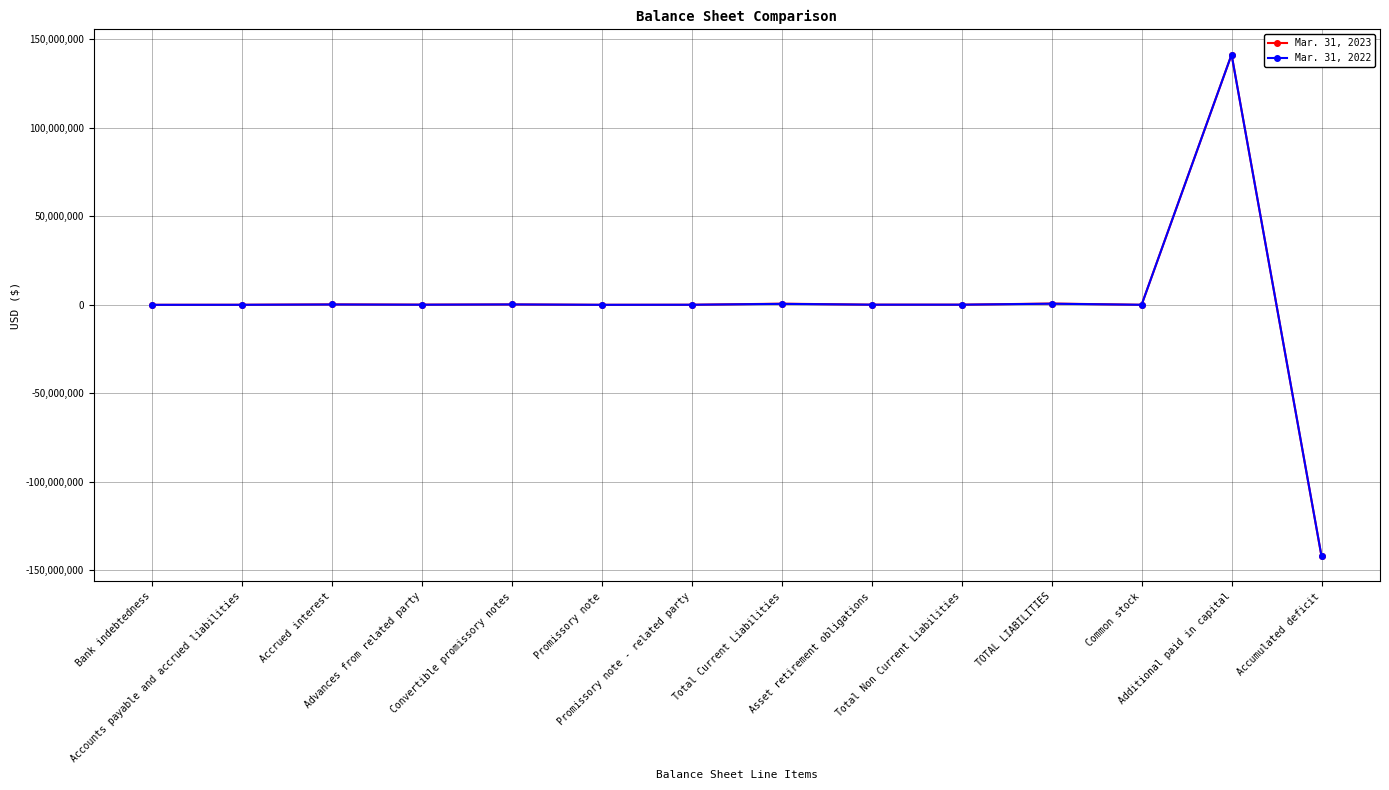

Rank the series by their average value, from lowest to highest.

Mar. 31, 2022, Mar. 31, 2023